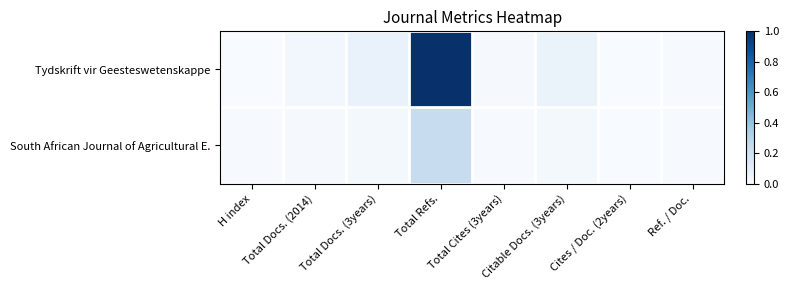

At which category does the chart reach its peak across all series?

Total Refs.